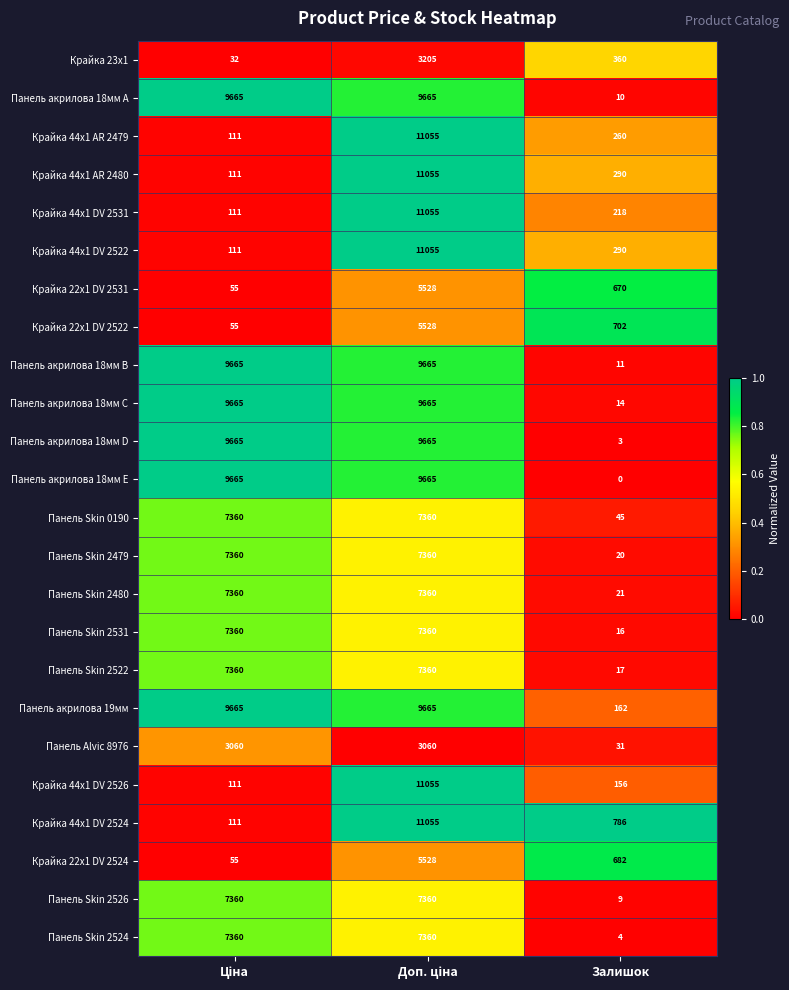

What is the highest value of the Крайка 22x1 DV 2522 series?

5528